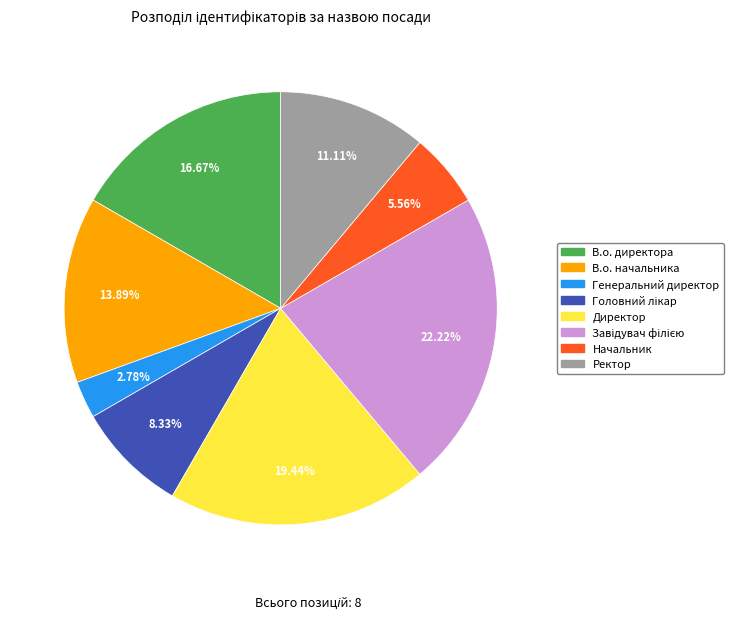

Which slice is the smallest?

Генеральний директор